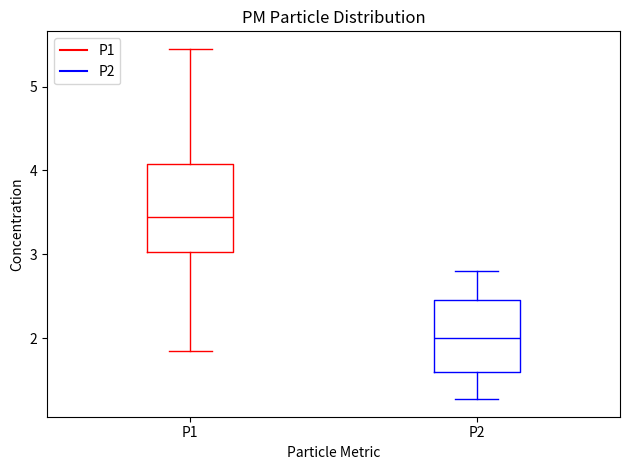

Where is the lower edge of the box for P1 on the y-axis? The values are not printed on the chart, so give them approximately, as read against the axis.

3.0